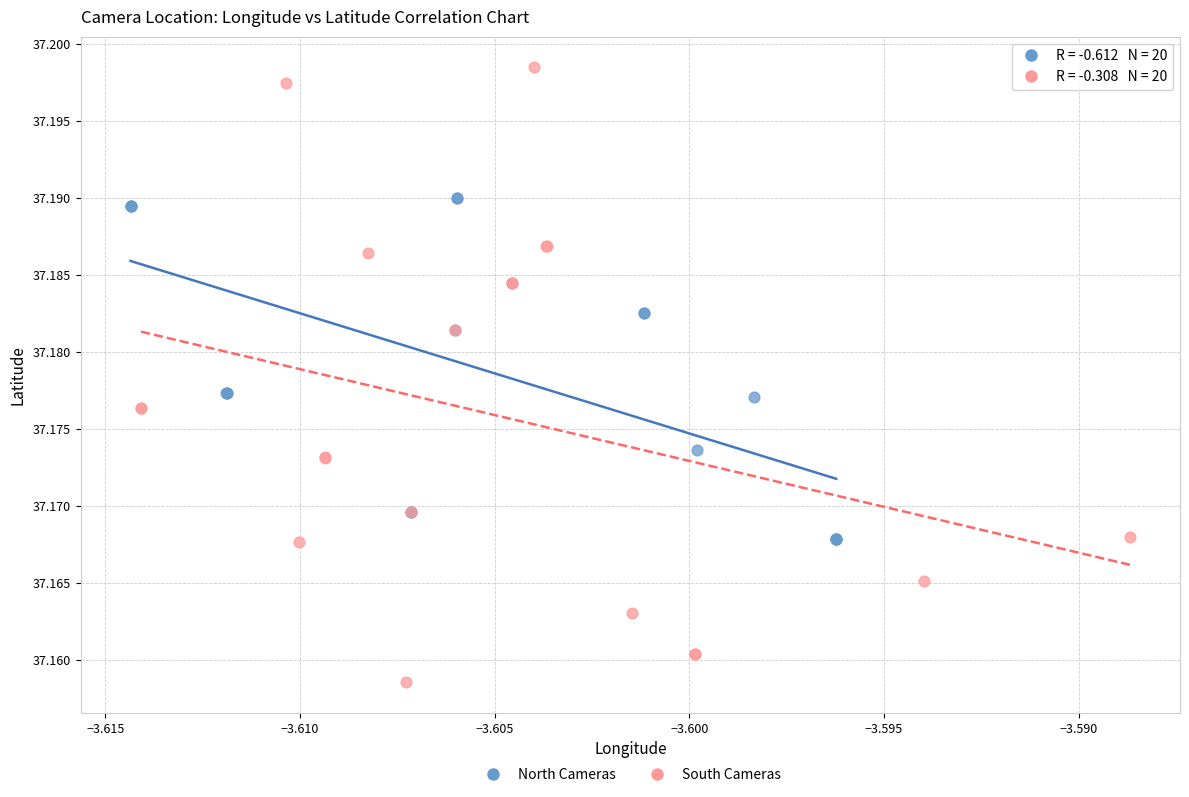

Which series reaches the maximum Y coordinate?

South Cameras